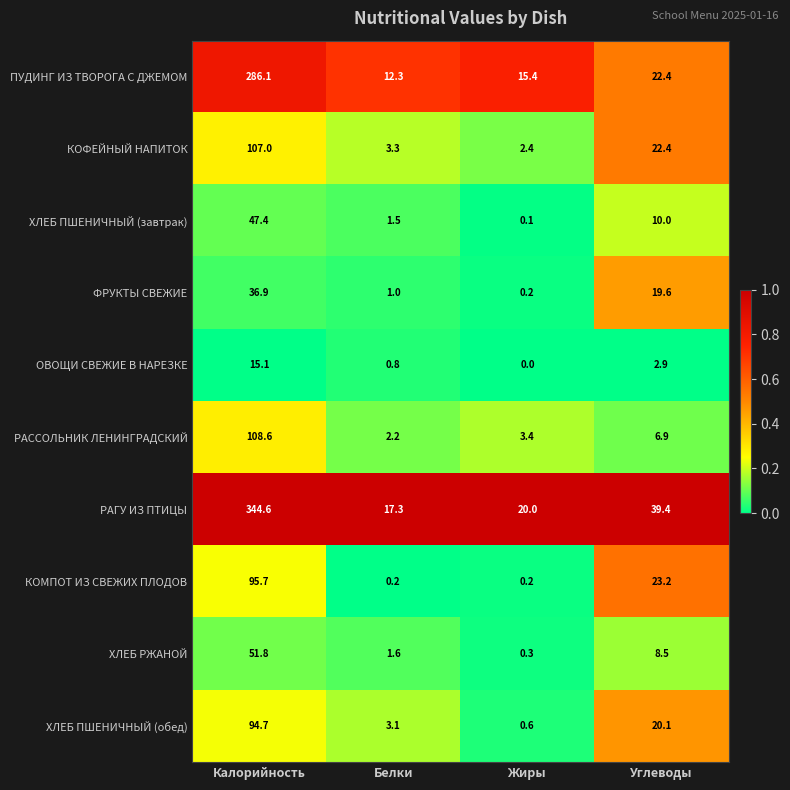

How many series are shown in this chart?

10